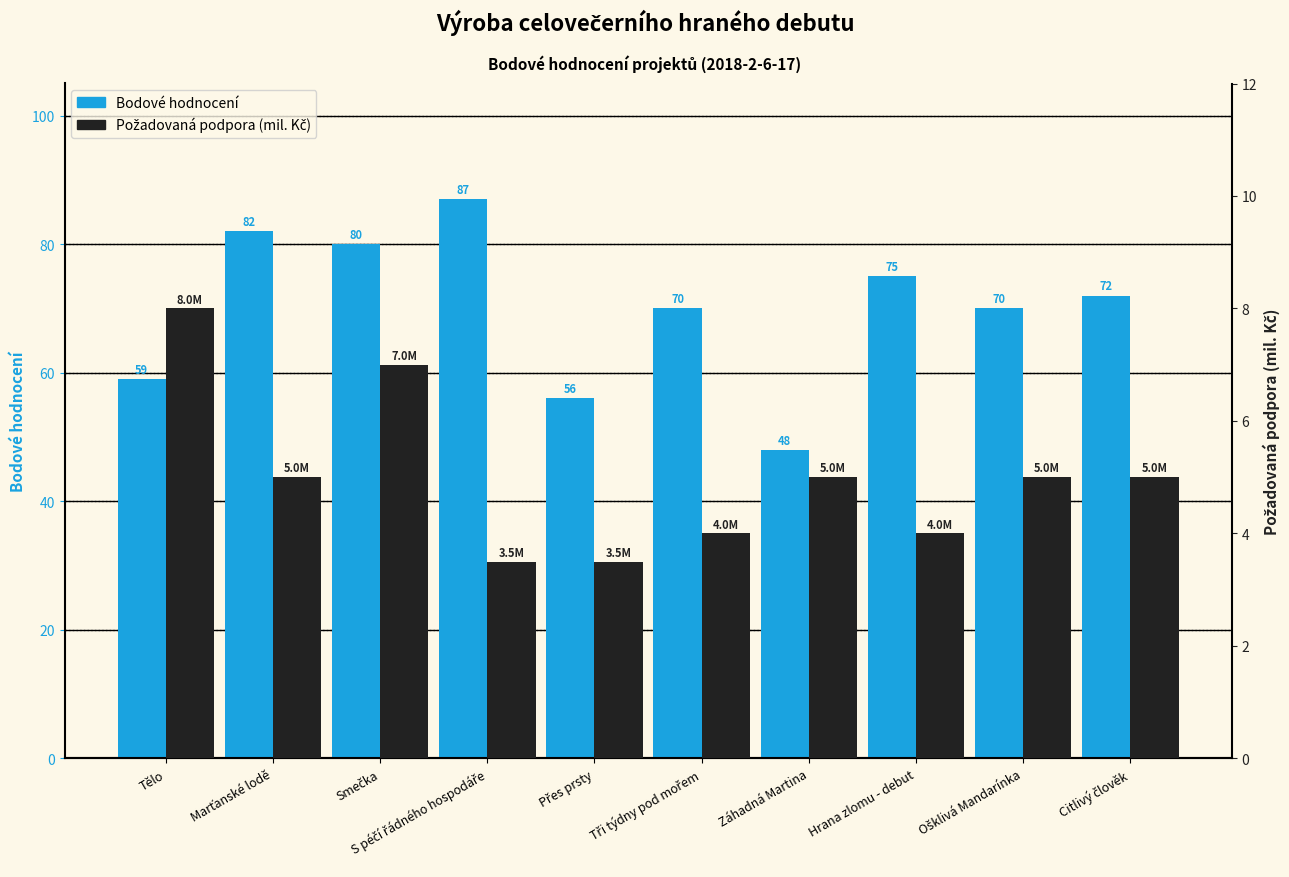

What is the sum of all Bodové hodnocení values?

699.0